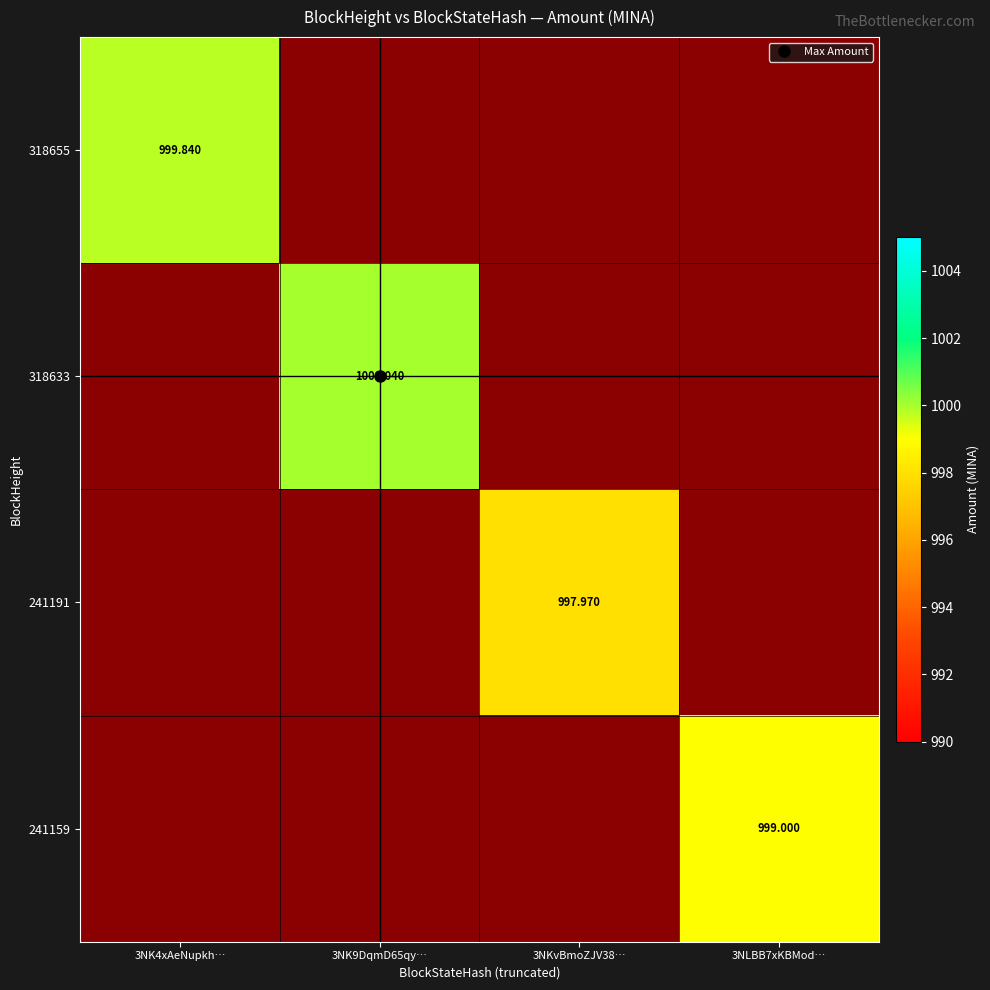

What is the maximum value shown in the chart?

1000.0